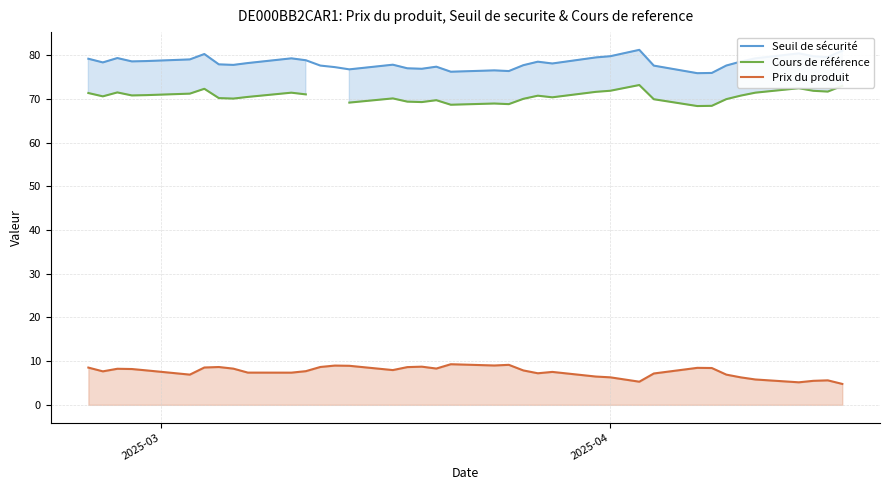

True or false: Seuil de sécurité and Prix du produit intersect in this chart.

False